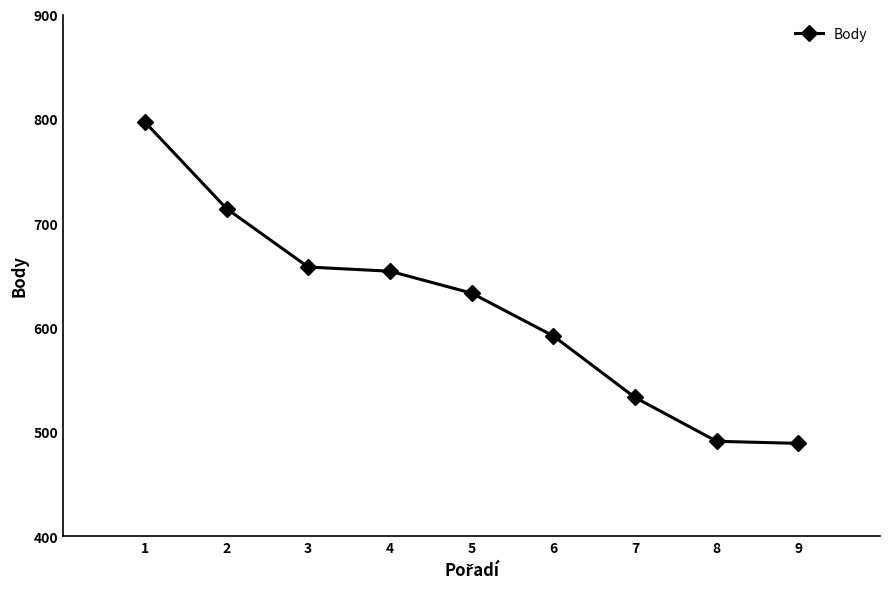

Reading right to left, transcribe all the data shown in this chart.

9=489	8=491	7=533	6=592	5=633	4=654	3=658	2=714	1=797